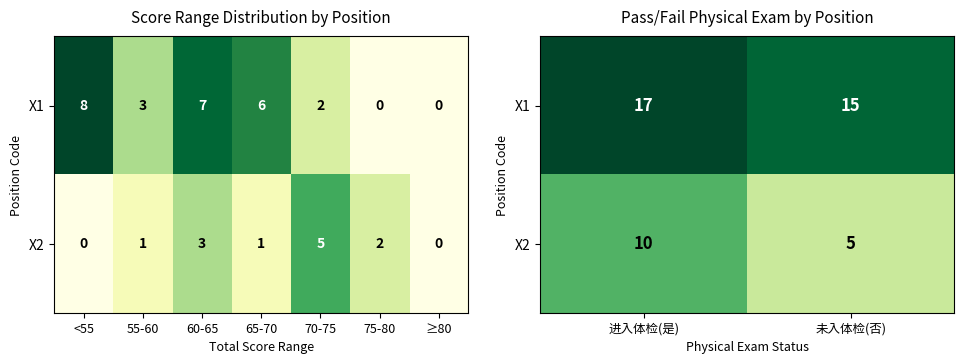

Which series has the largest range (max minus min)?

X2